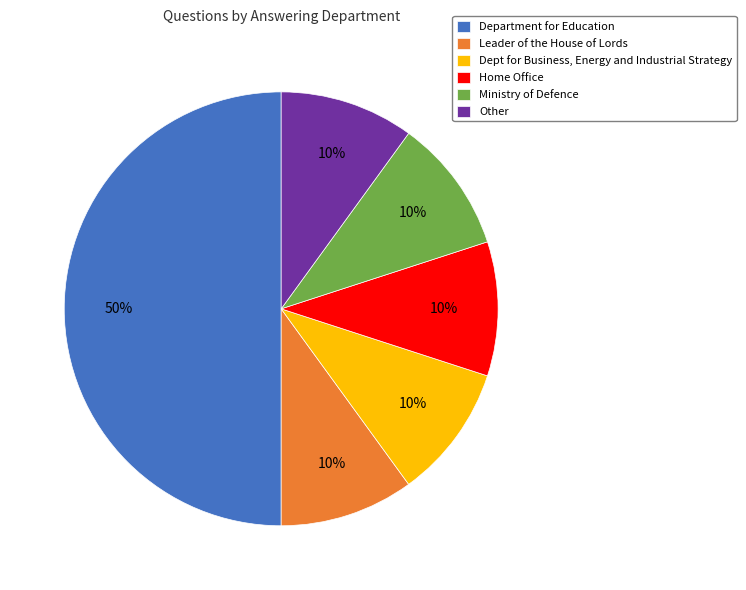

To the nearest percent, what is the average slice percentage?

17%